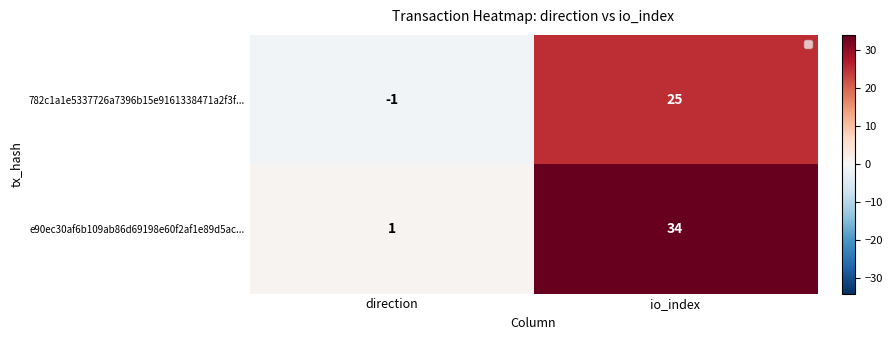

What is the maximum value for e90ec30af6b109ab86d69198e60f2af1e89d5ac...?

34